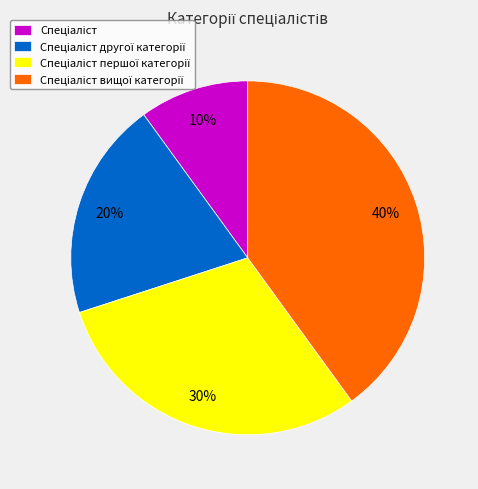

Is there a majority slice in this chart?

No